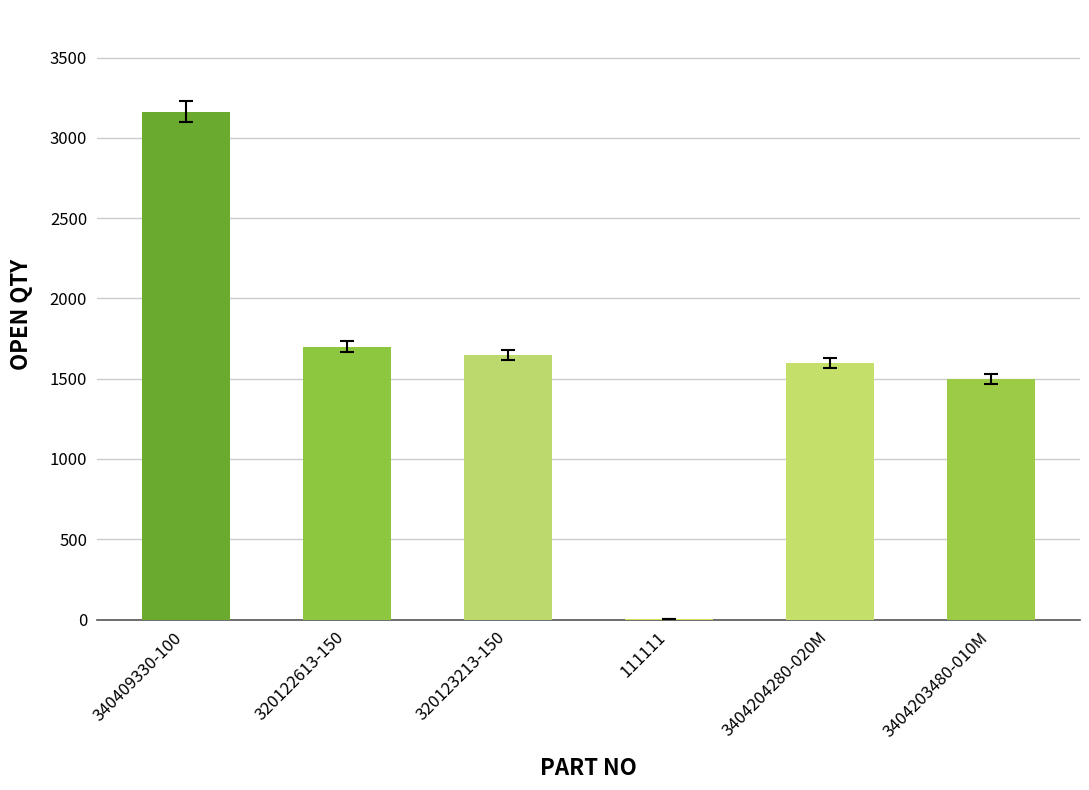

At which category does the chart reach its peak across all series?

340409330-100